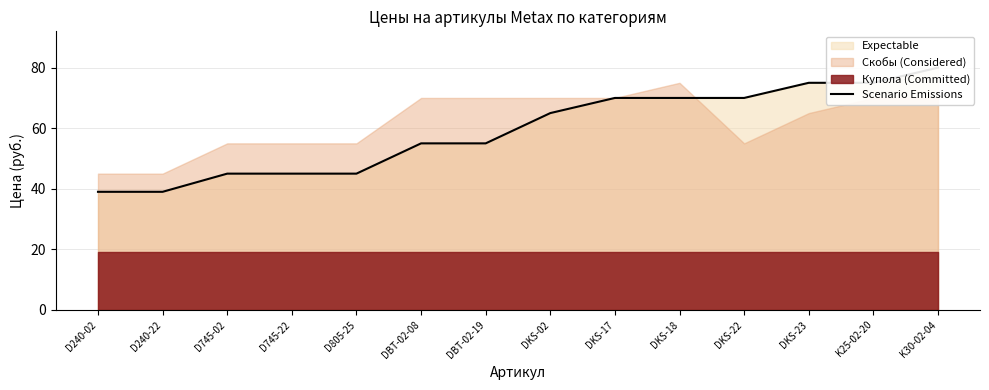

Reading left to right, extract all data points from this chart.

39	39	45	45	45	55	55	65	70	70	70	75	75	80